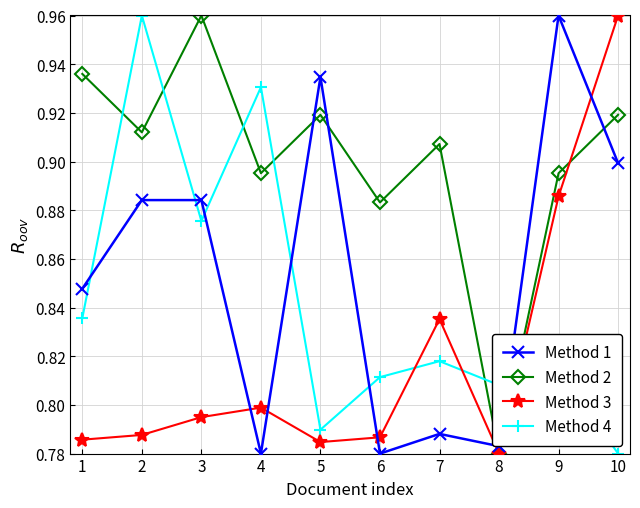

Between which two adjacent categories do Method 3 and Method 4 first intersect?

6 and 7